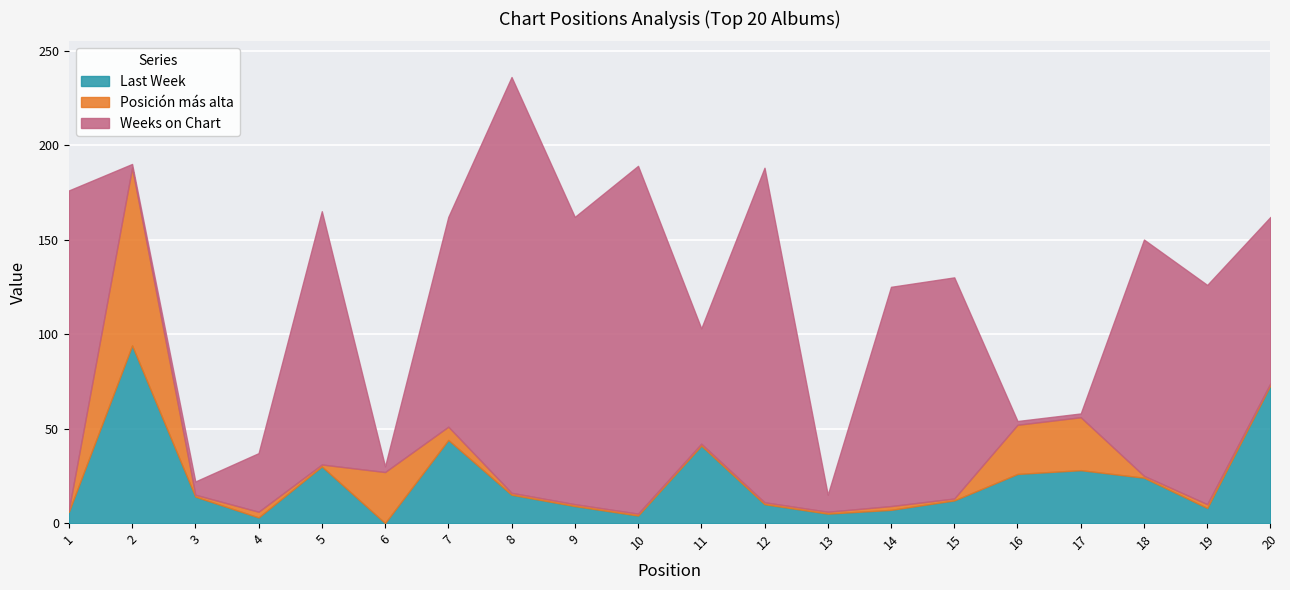

At which category is the sum across all series the highest?

8